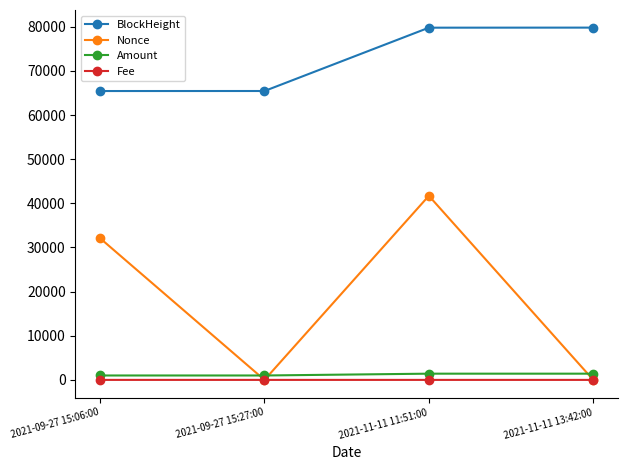

True or false: BlockHeight and Nonce cross at least once.

False